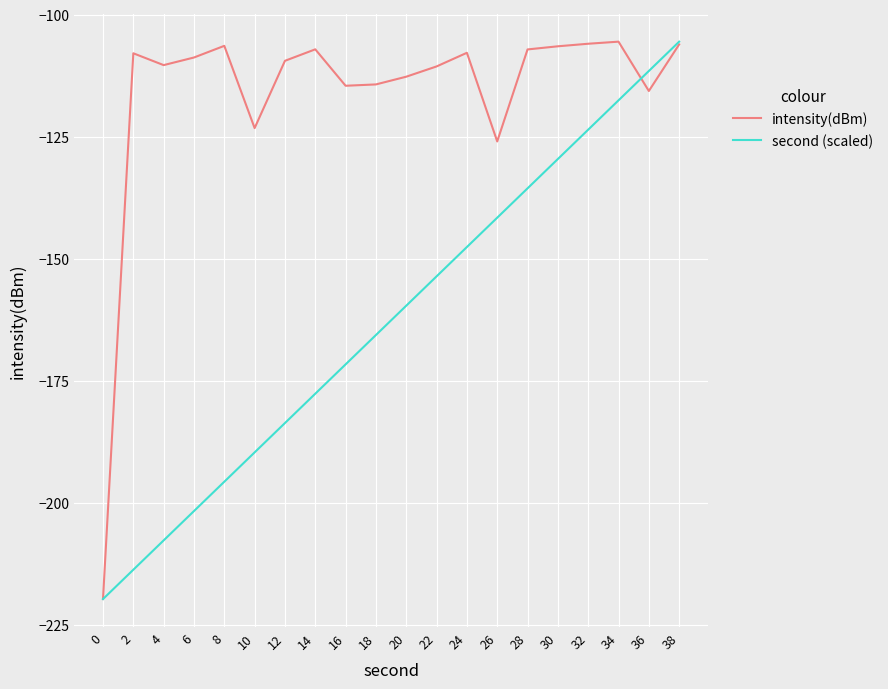

Which series changed the most between 16 and 28?

second (scaled)